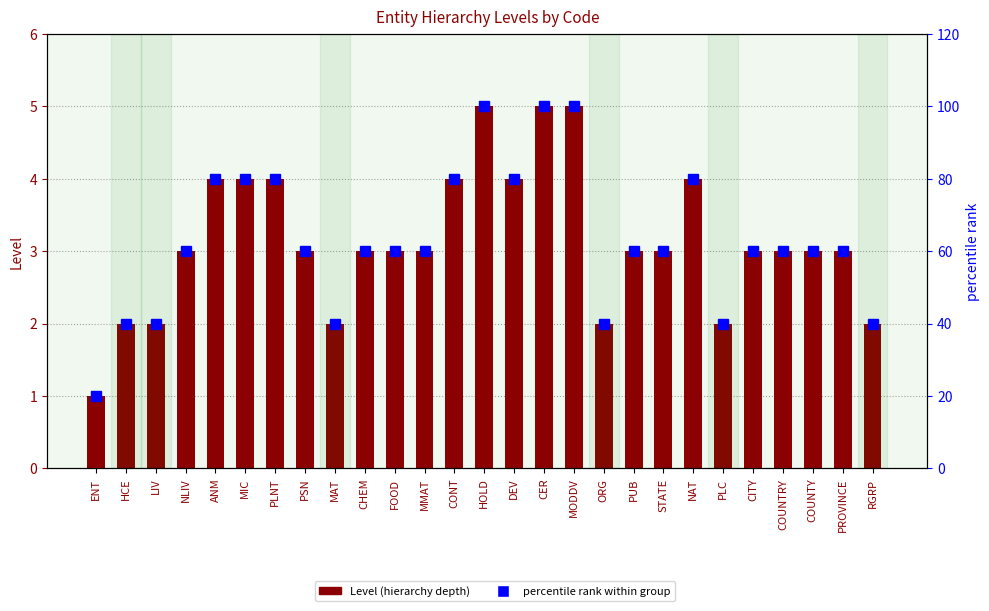

What is the sum of all percentile rank within group values?

1700